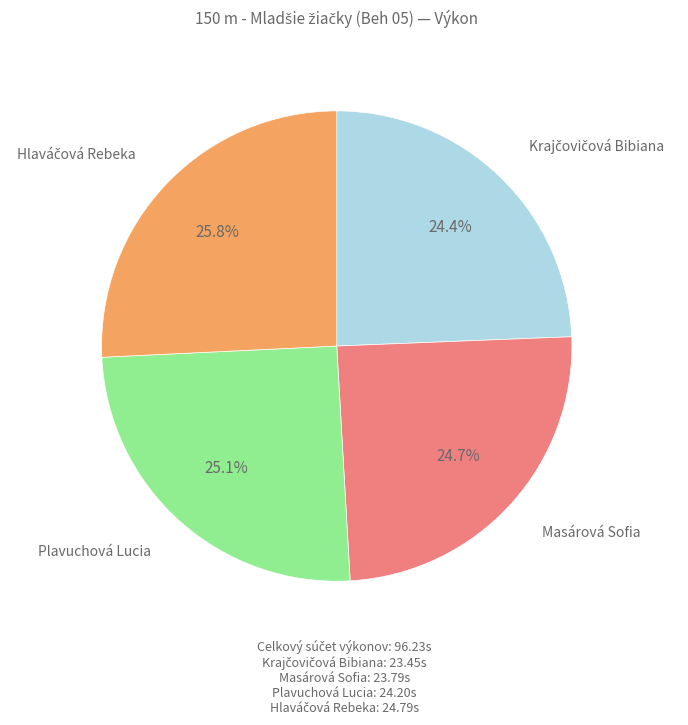

To the nearest percent, what is the difference between the largest and smallest slice percentages?

1%